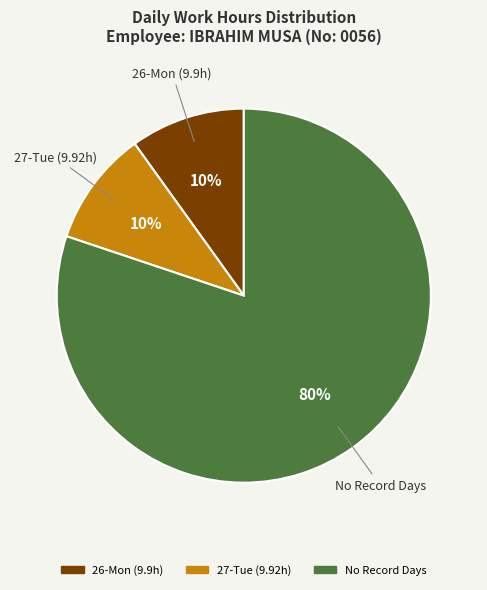

Is there a majority slice in this chart?

Yes